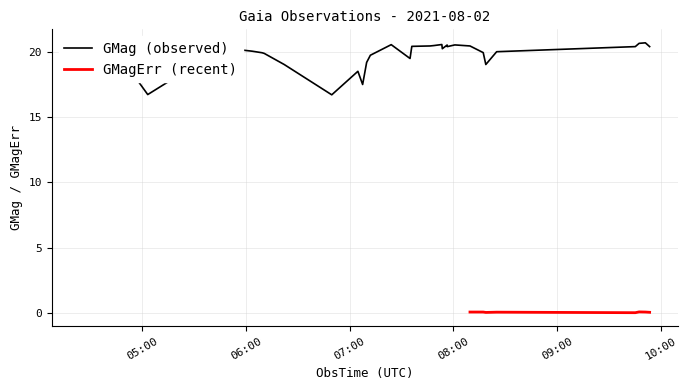

Between 2021-08-02T08:17:19 and 2021-08-02T07:48:43, which series saw the biggest shift?

GMag